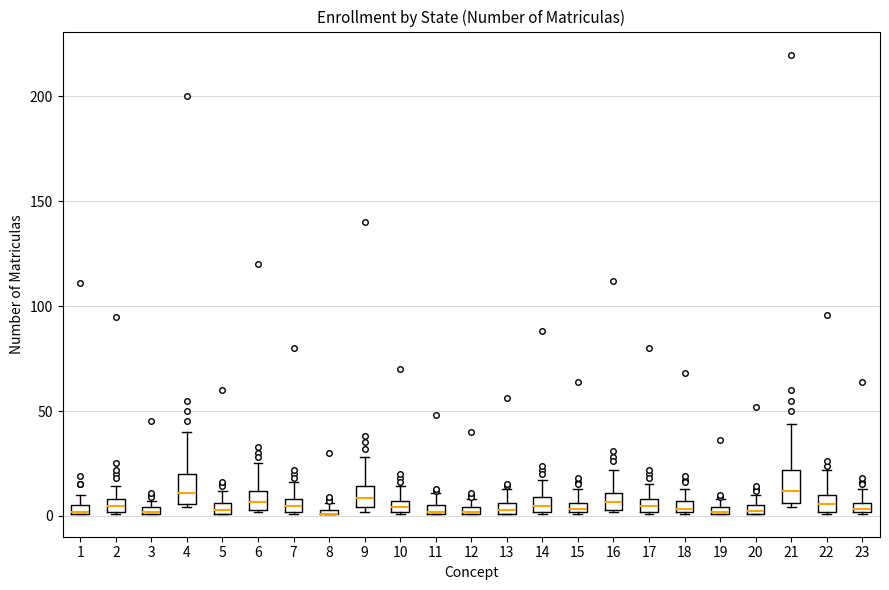

Where is the upper edge of the box at x = 5 on the y-axis? The values are not printed on the chart, so give them approximately, as read against the axis.

5